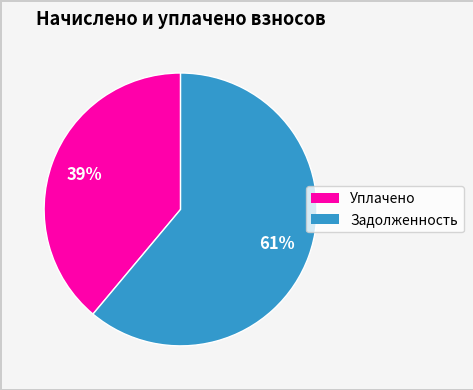

To the nearest percent, what is the average slice percentage?

50%